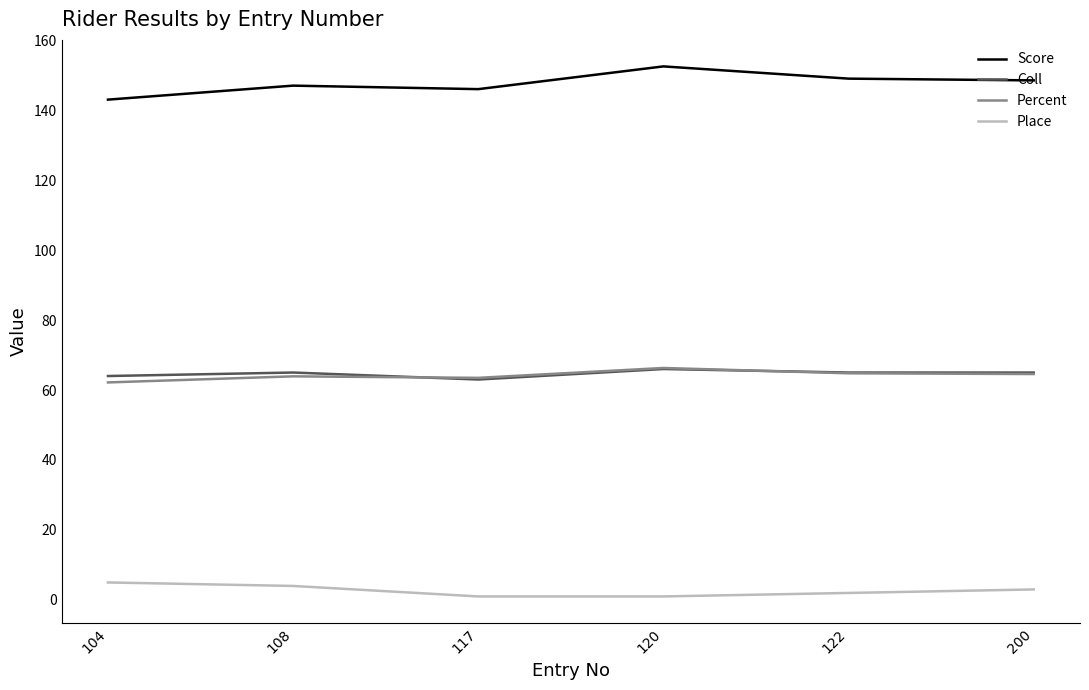

Is the value of Coll at 117 greater than the value of Place at 117?

Yes